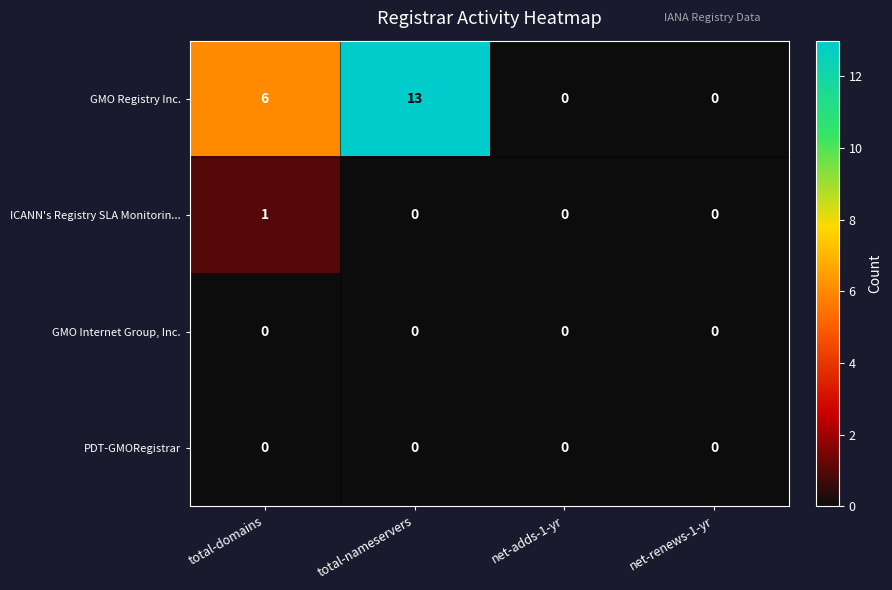

Reading left to right, transcribe all the data shown in this chart.

GMO Registry Inc.: total-domains=6	total-nameservers=13	net-adds-1-yr=0	net-renews-1-yr=0
ICANN's Registry SLA Monitorin...: total-domains=1	total-nameservers=0	net-adds-1-yr=0	net-renews-1-yr=0
GMO Internet Group, Inc.: total-domains=0	total-nameservers=0	net-adds-1-yr=0	net-renews-1-yr=0
PDT-GMORegistrar: total-domains=0	total-nameservers=0	net-adds-1-yr=0	net-renews-1-yr=0